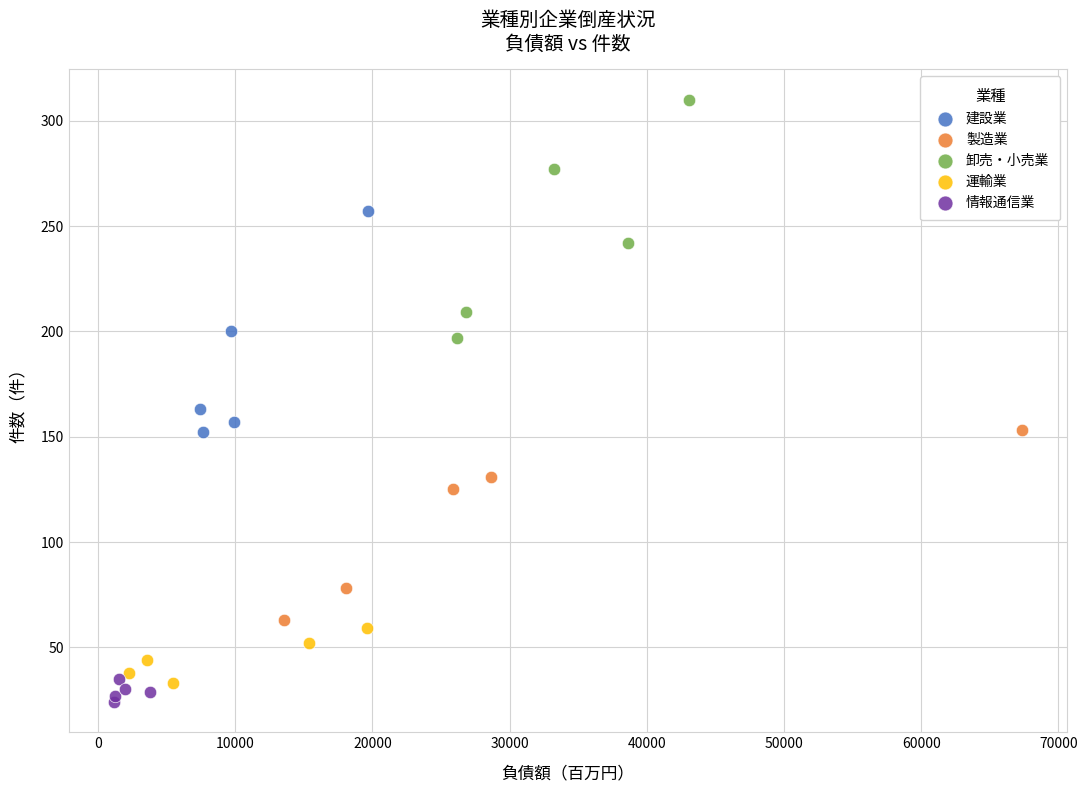

Which series reaches the maximum Y coordinate?

卸売・小売業